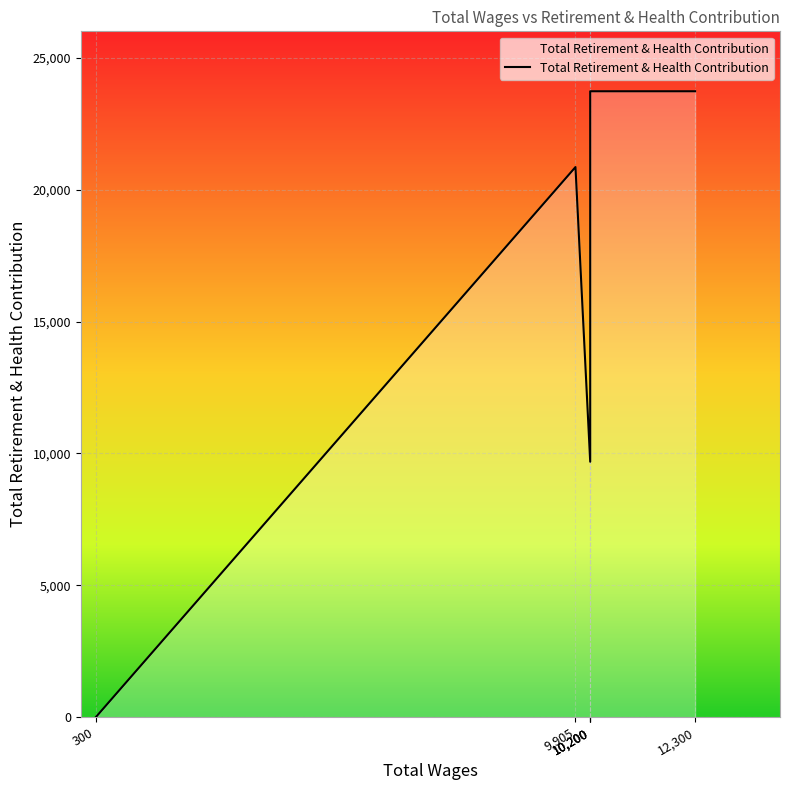

What is the maximum value shown in the chart?

23728